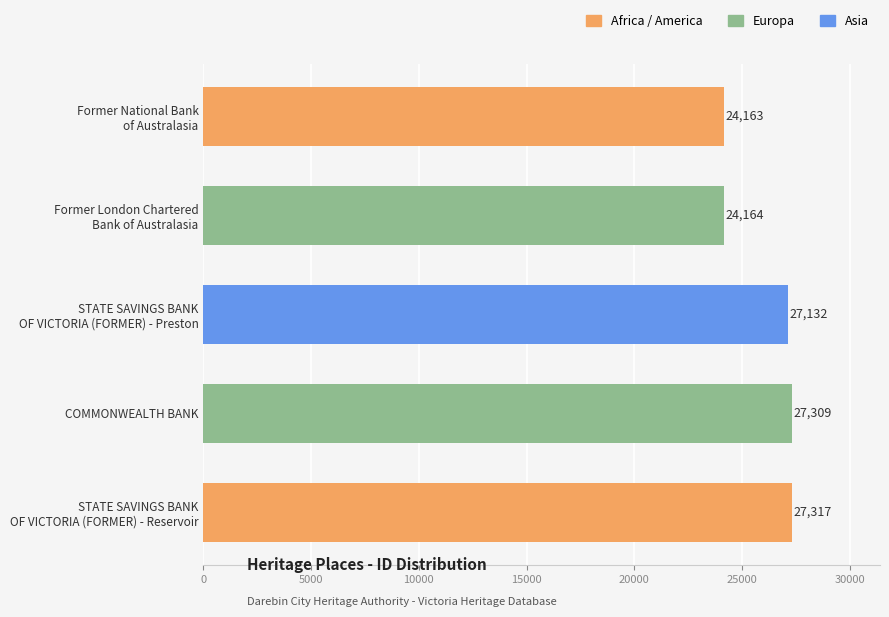

How many bars are there in total?

5